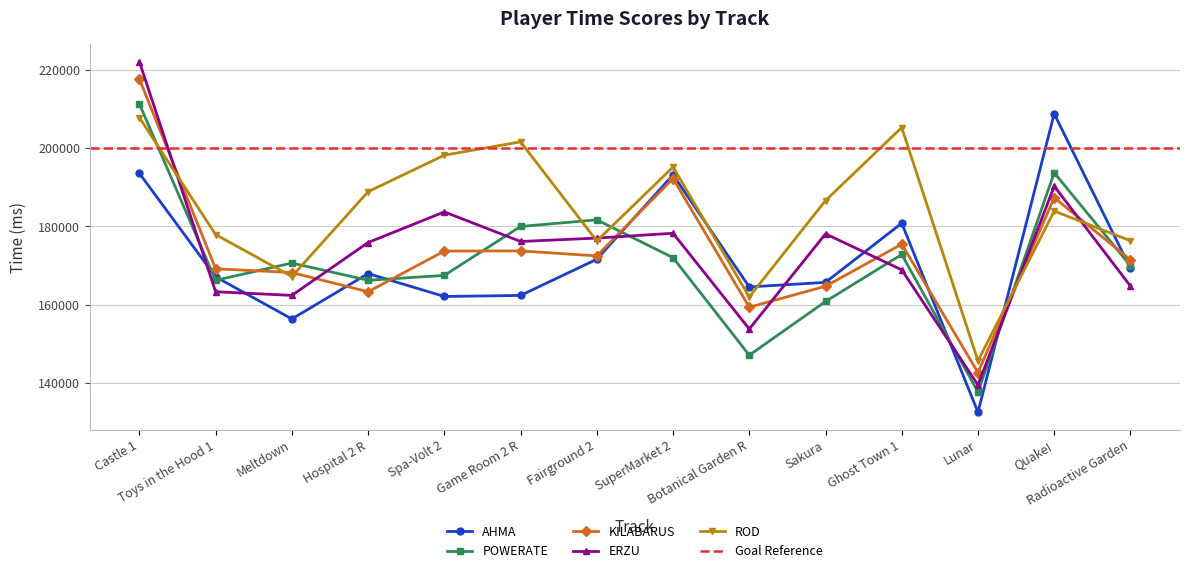

What is the total value across all series at Castle 1?

1052447